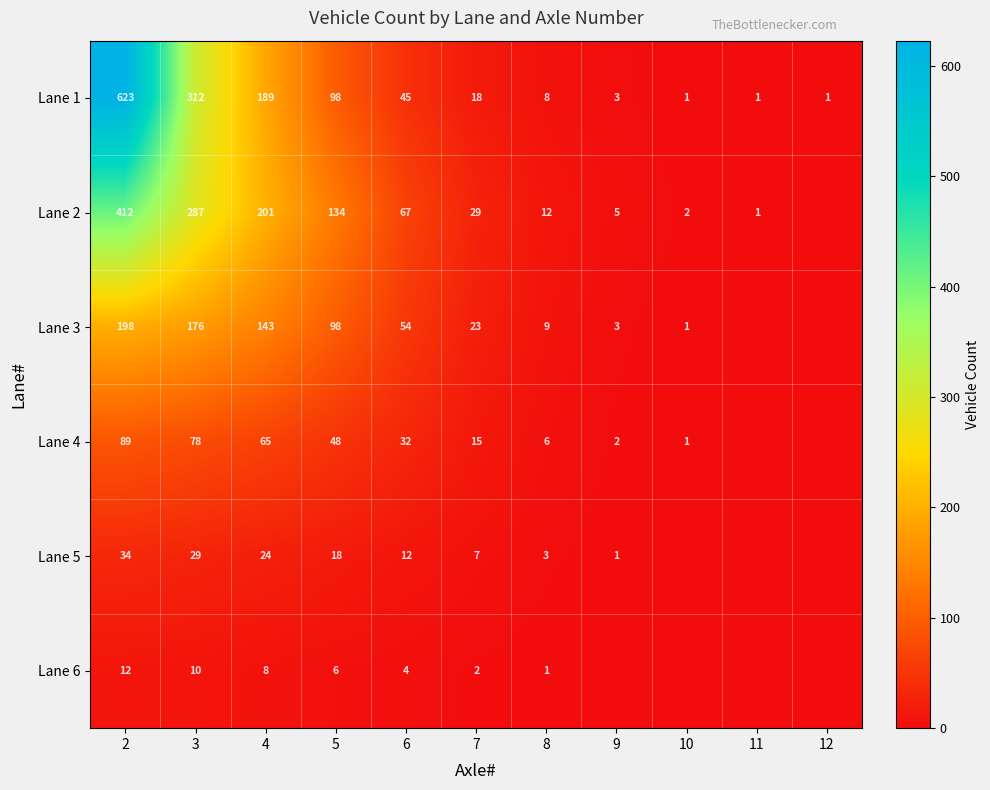

What is the greatest value displayed?

623